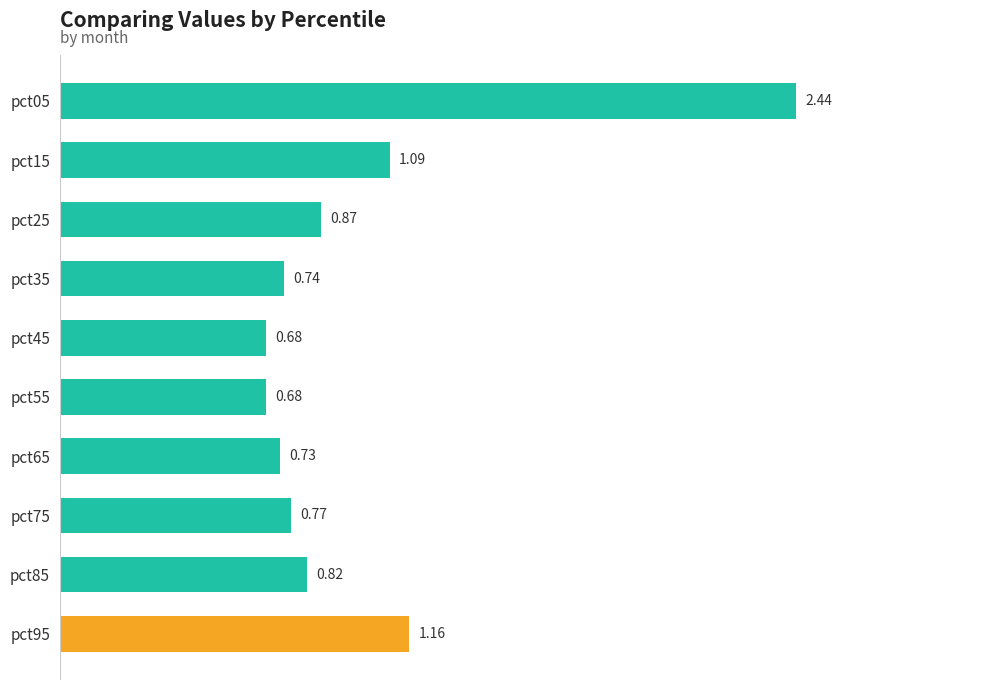

What is the difference between the maximum and second lowest values?

1.8